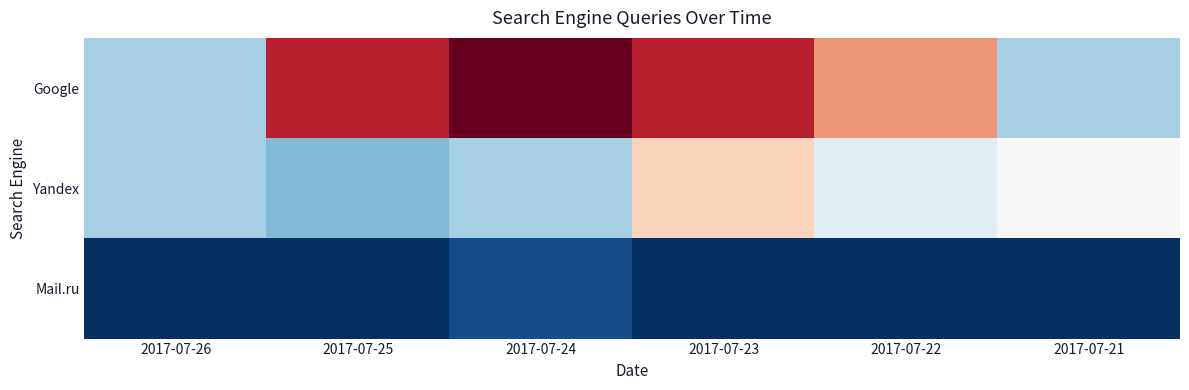

Which series has the largest total across all categories?

Google